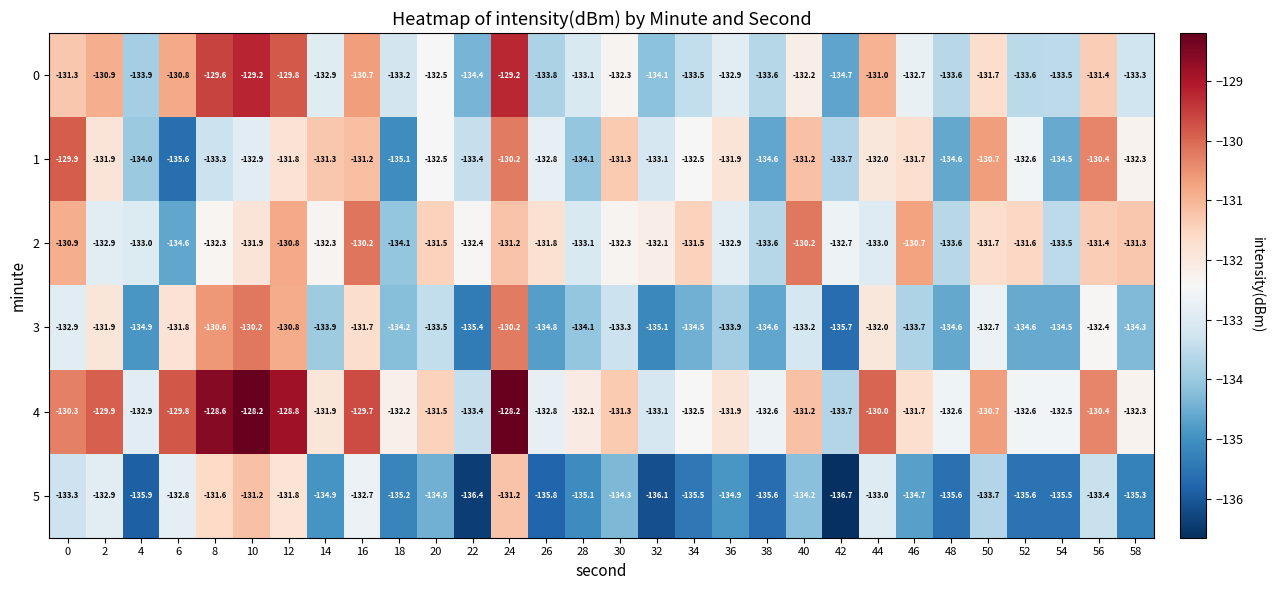

At which label is 1 closest to -132?

44